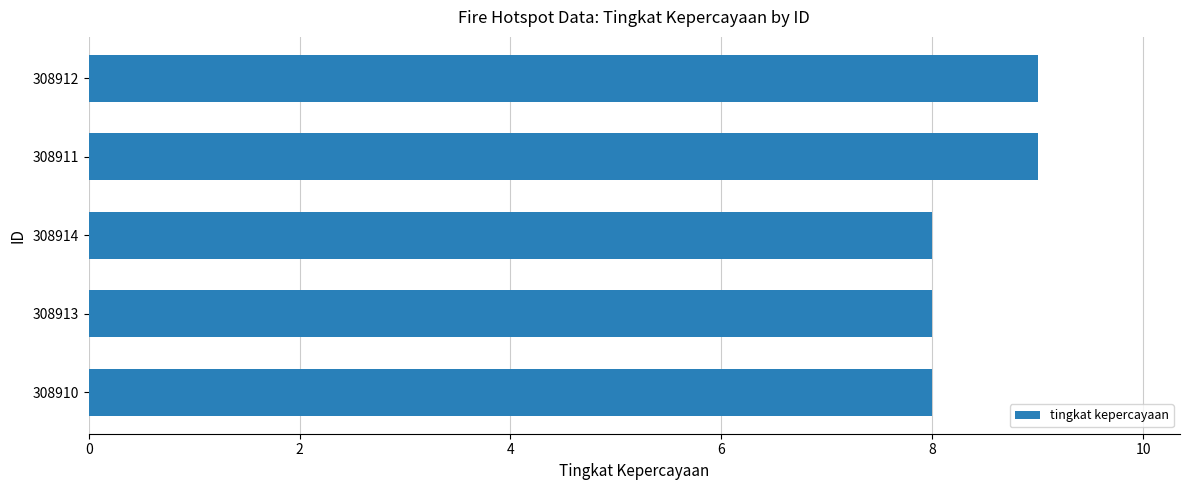

What is the label of the 4th bar from the bottom?

308911